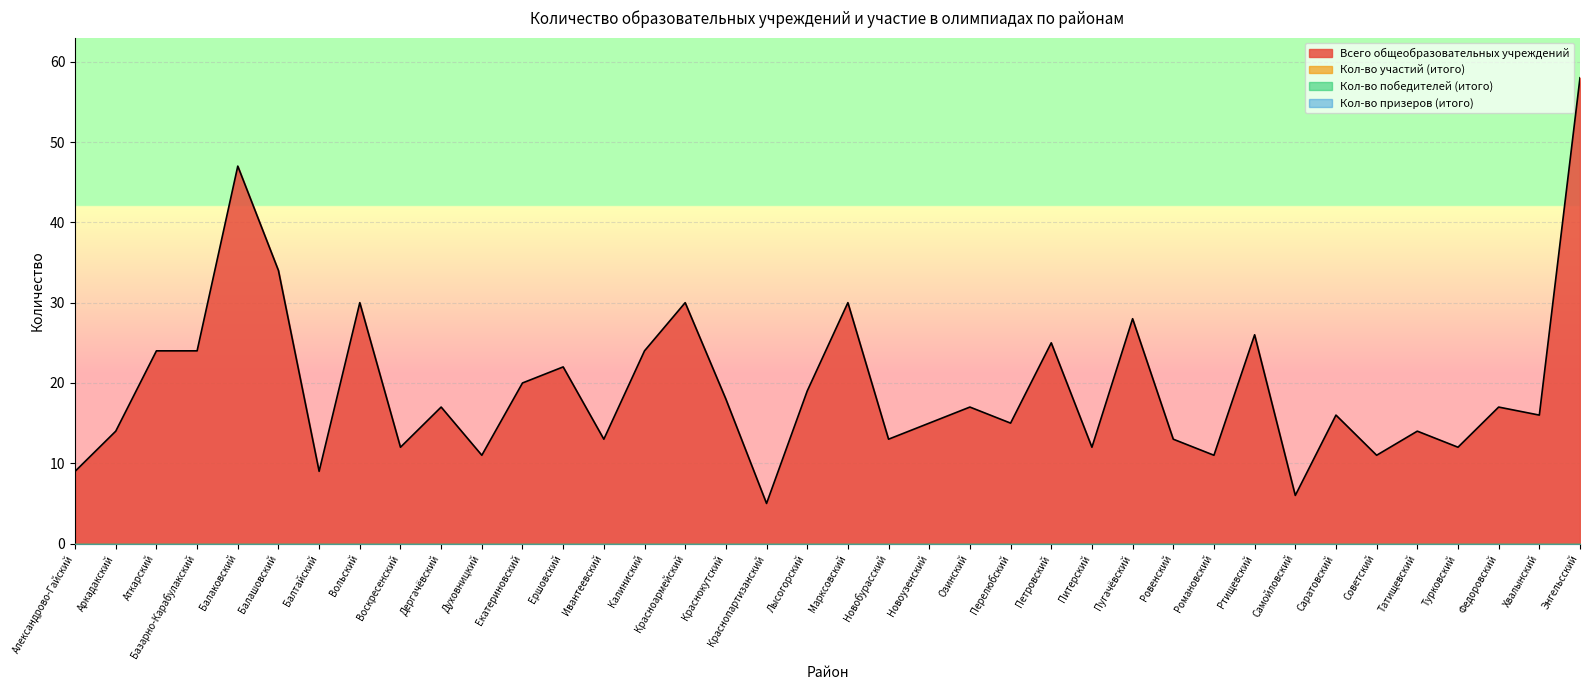

At which category does the chart reach its peak across all series?

Энгельсский